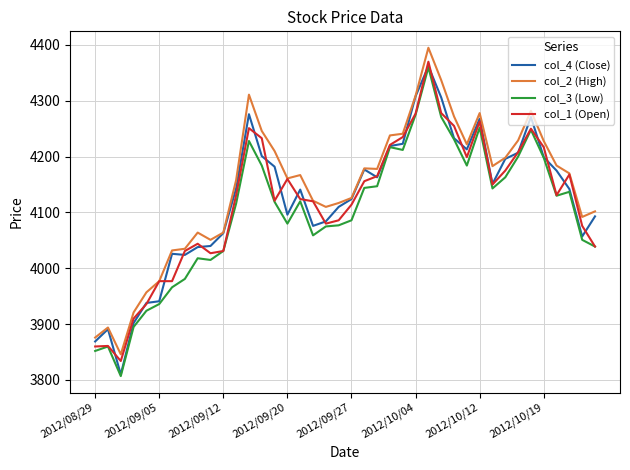

True or false: col_3 (Low) and col_2 (High) intersect in this chart.

False